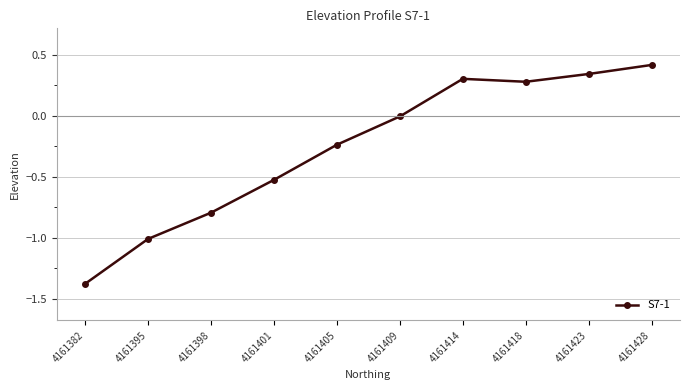

Which category has the lowest value across all series?

4161382